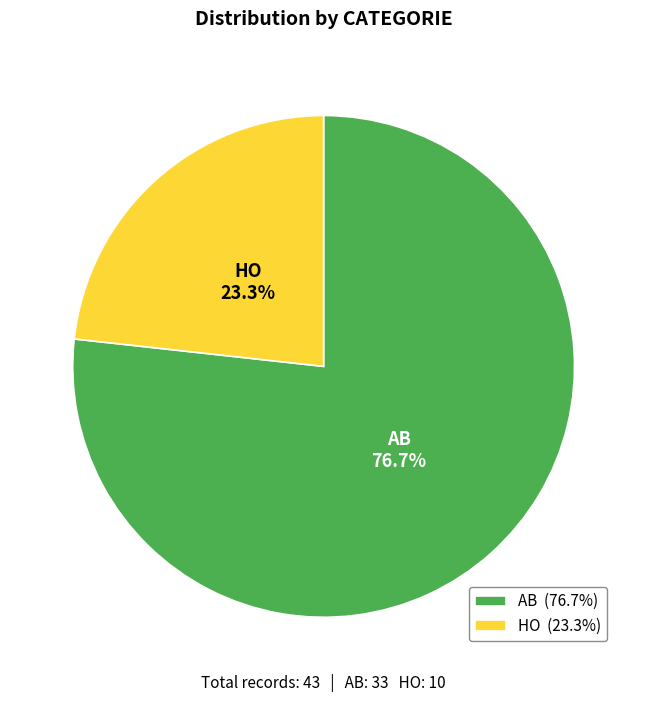

Which slice represents more than half of the pie?

AB